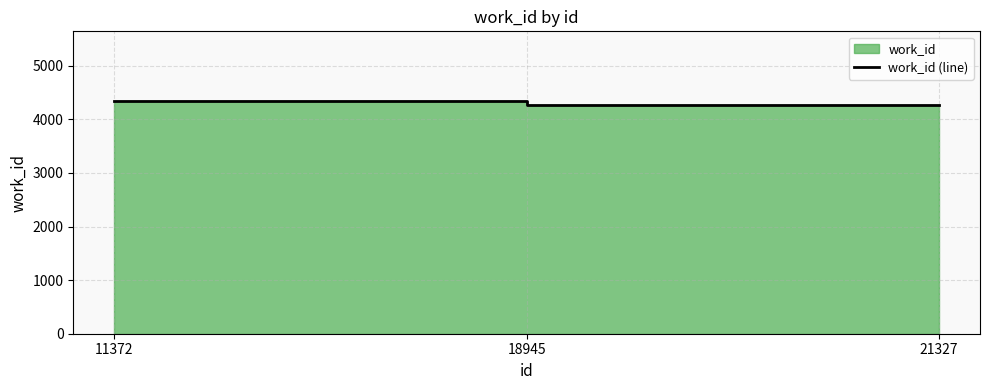

Count the number of values greater than 4272.

1